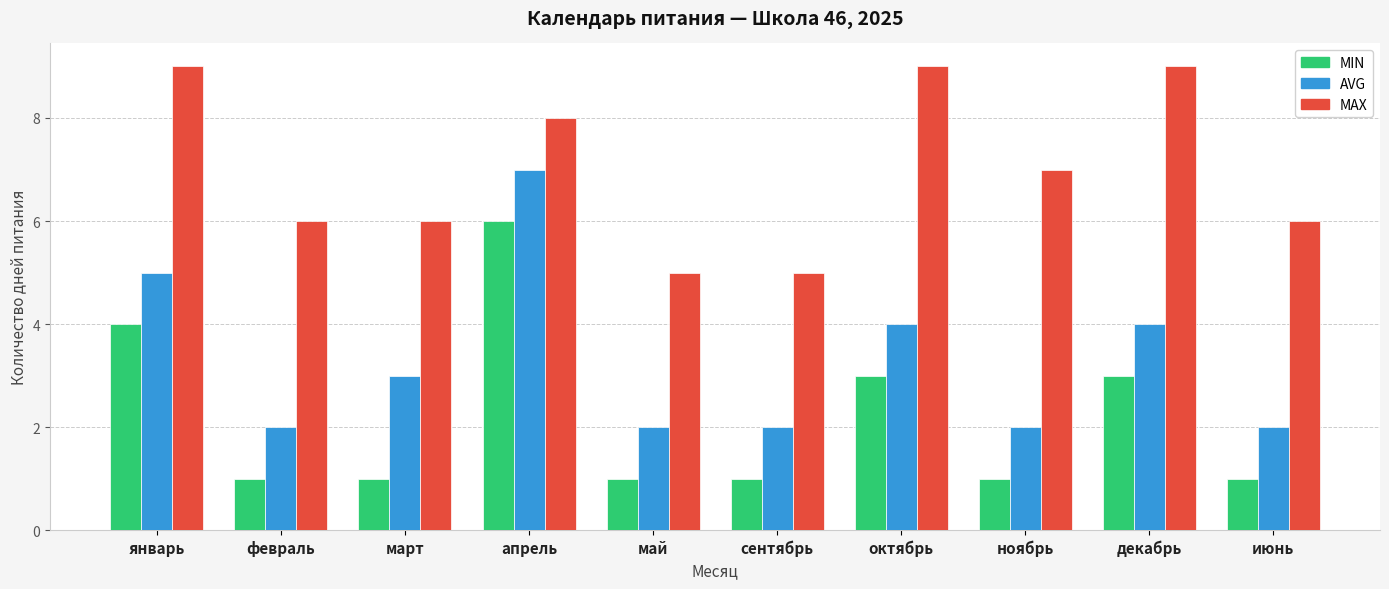

What is the maximum value shown in the chart?

9